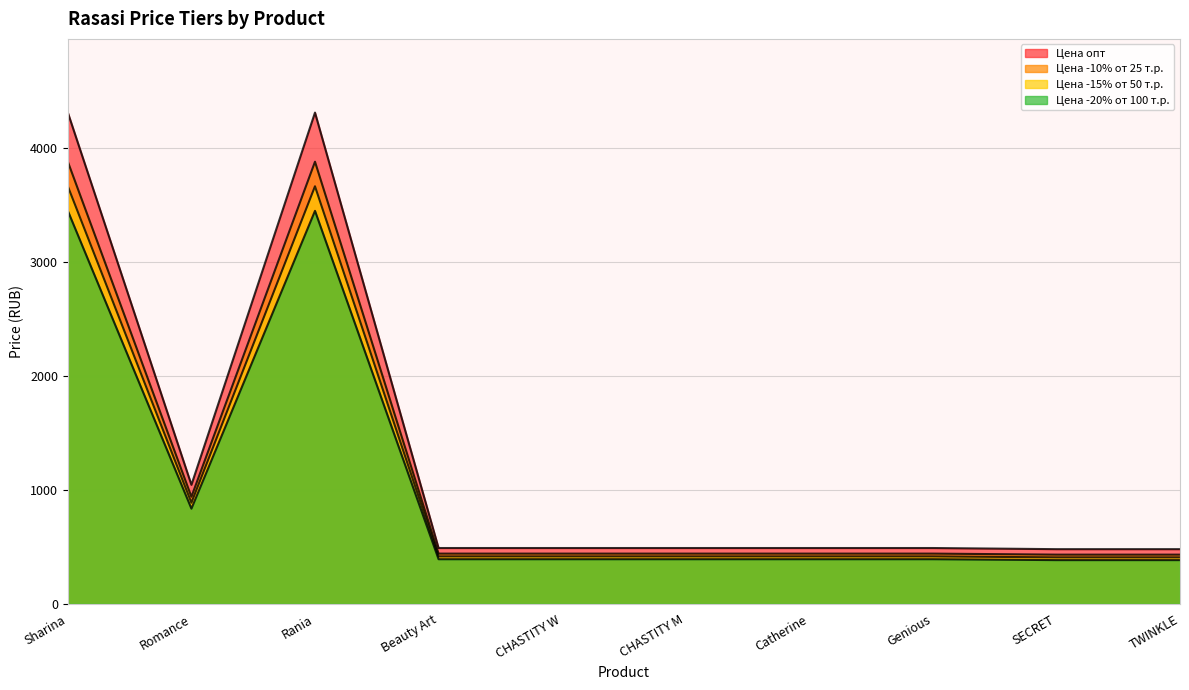

Between Rania and Beauty Art, which is larger?

Rania